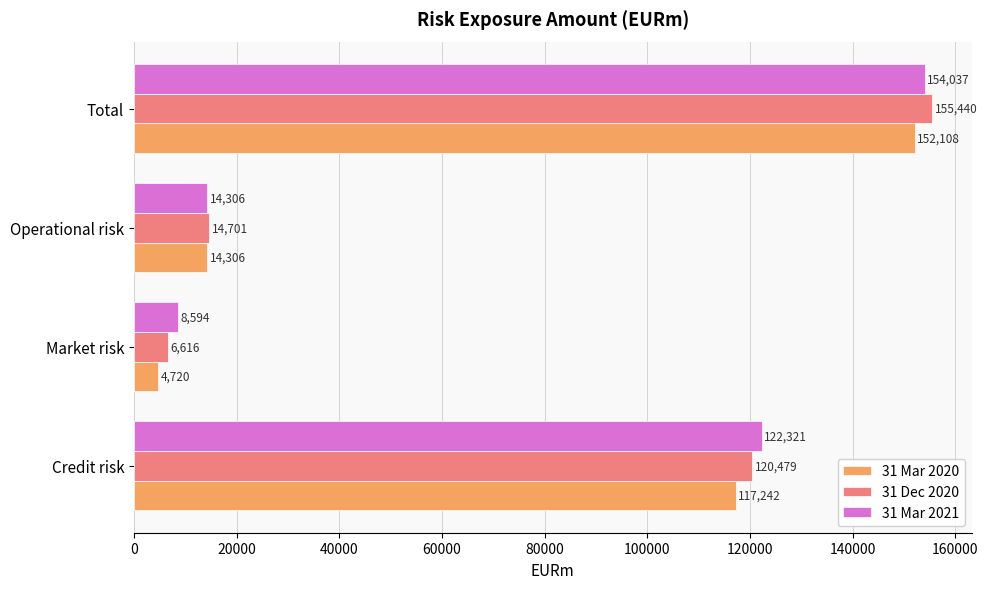

Where is 31 Mar 2020 nearest to the value 78414?

Credit risk